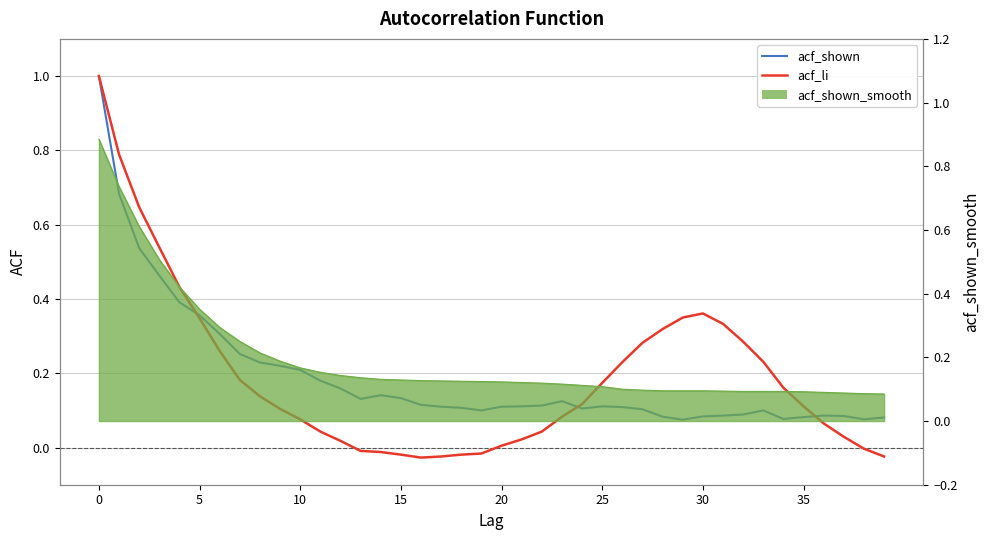

Which has a higher value, 20 or 20?

20